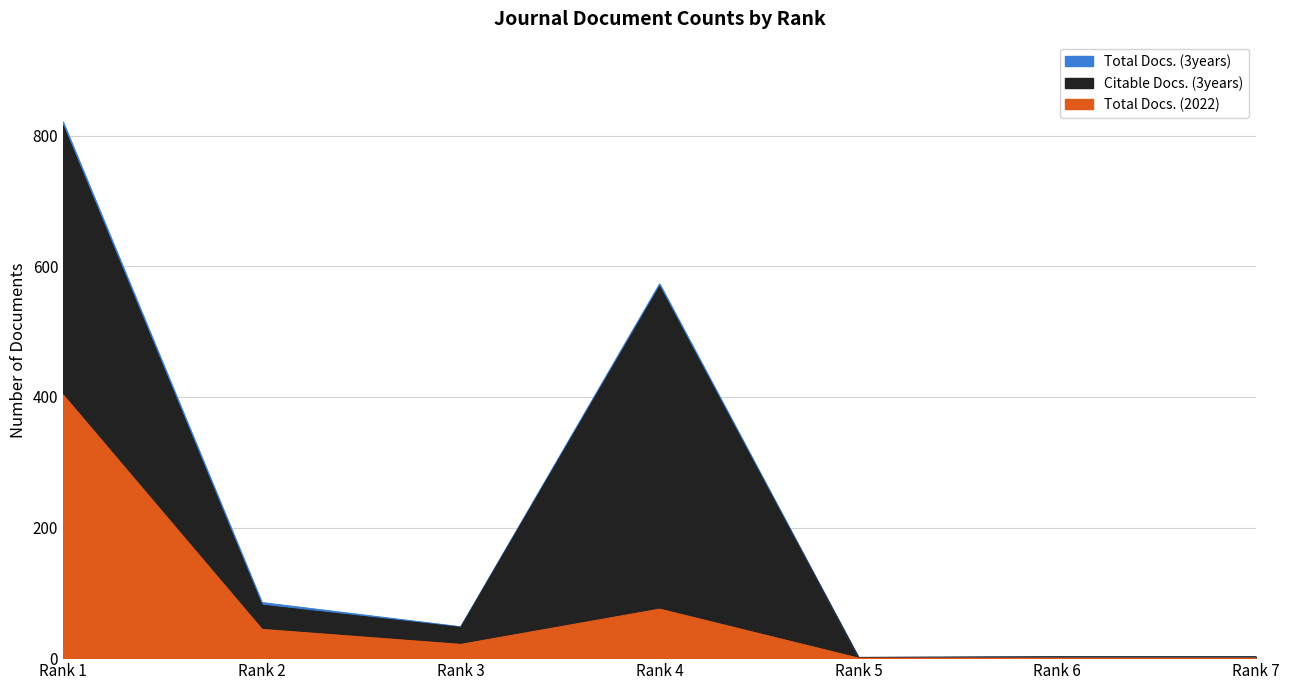

Does the chart have visible grid lines?

Yes